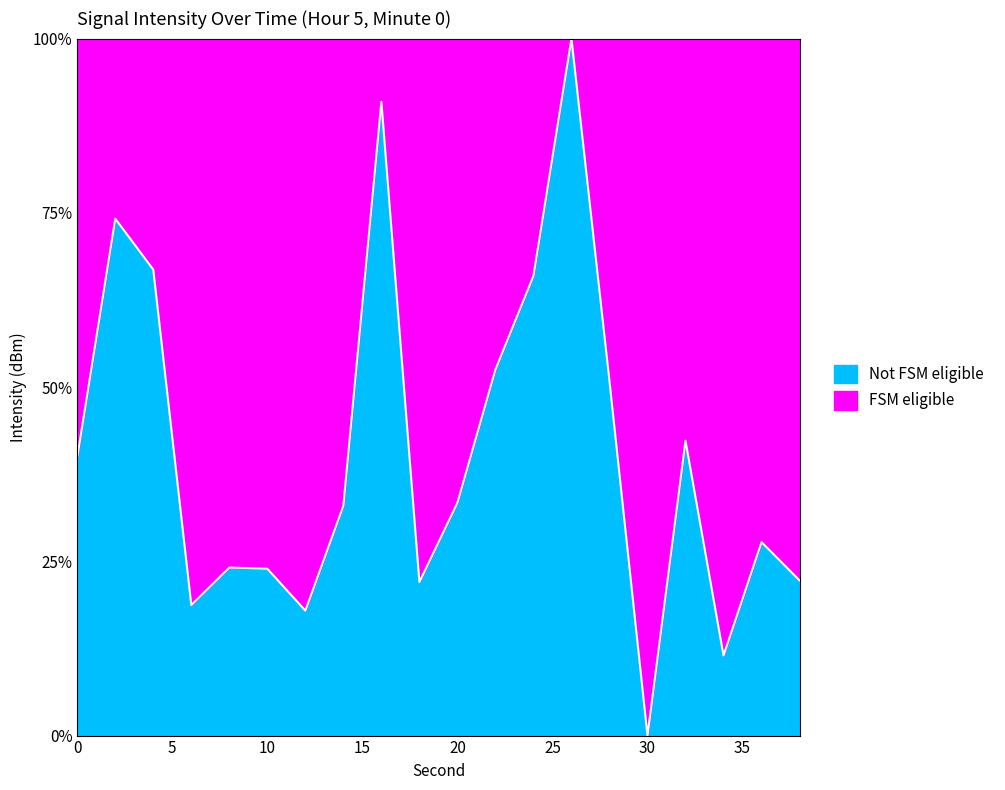

What is the value of the 20th point from the left?

22.3